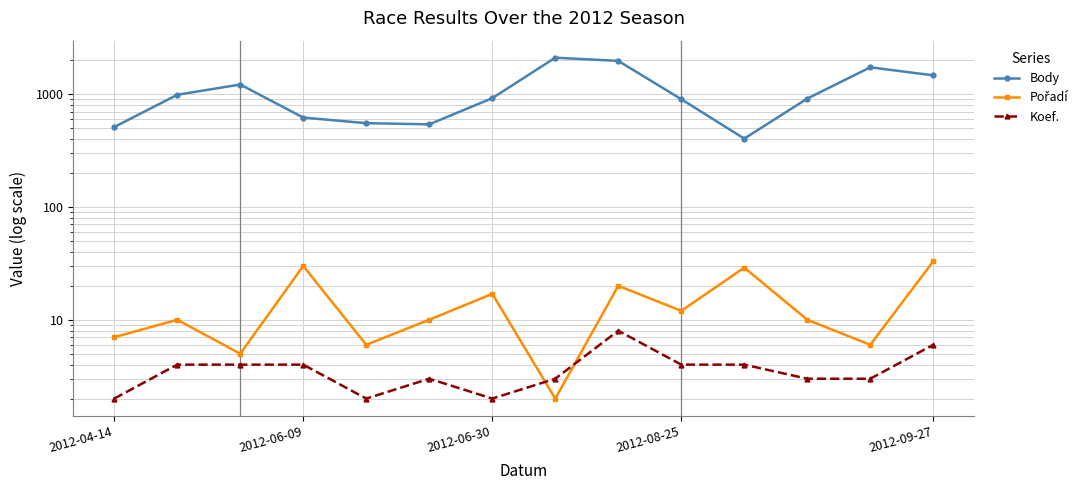

What is the difference between the maximum and minimum values in the Pořadí series?

31